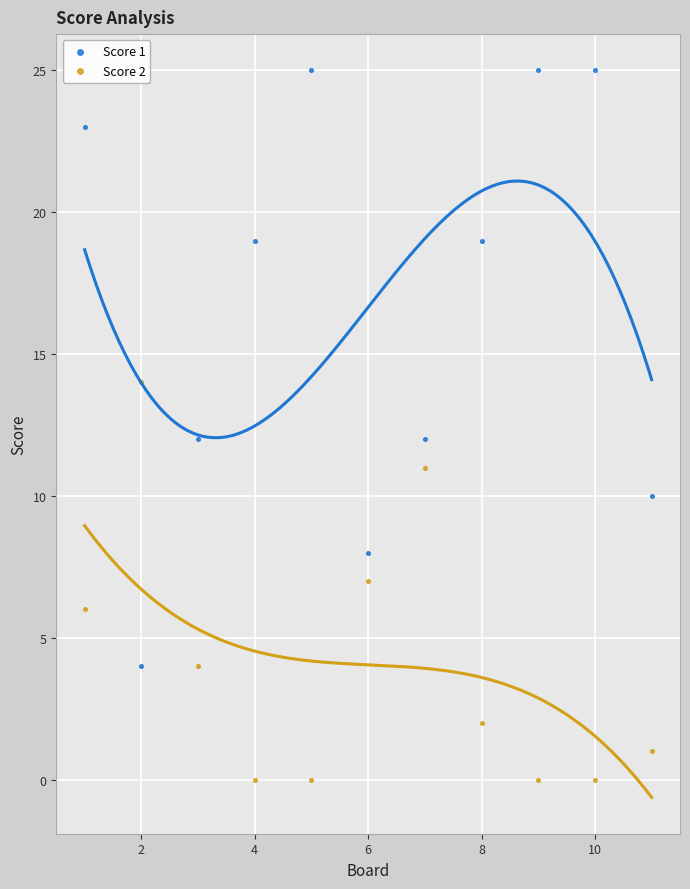

What are all the series names shown in the legend?

Score 1, Score 2